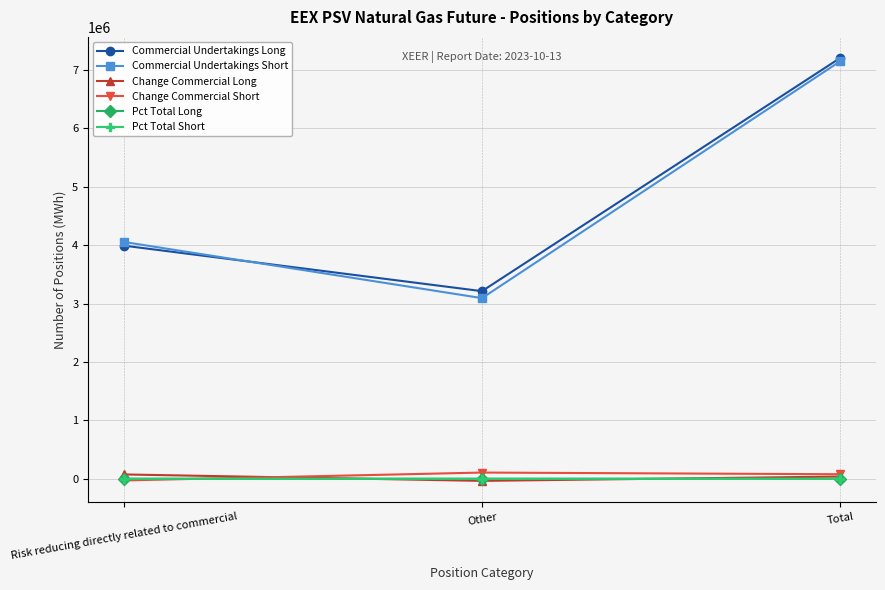

What position from the right is Total?

1